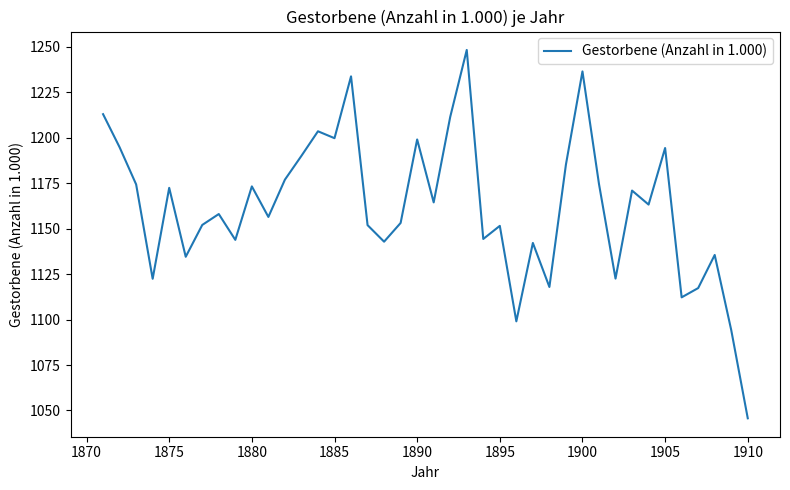

What is the difference between the maximum and minimum values?

202.5